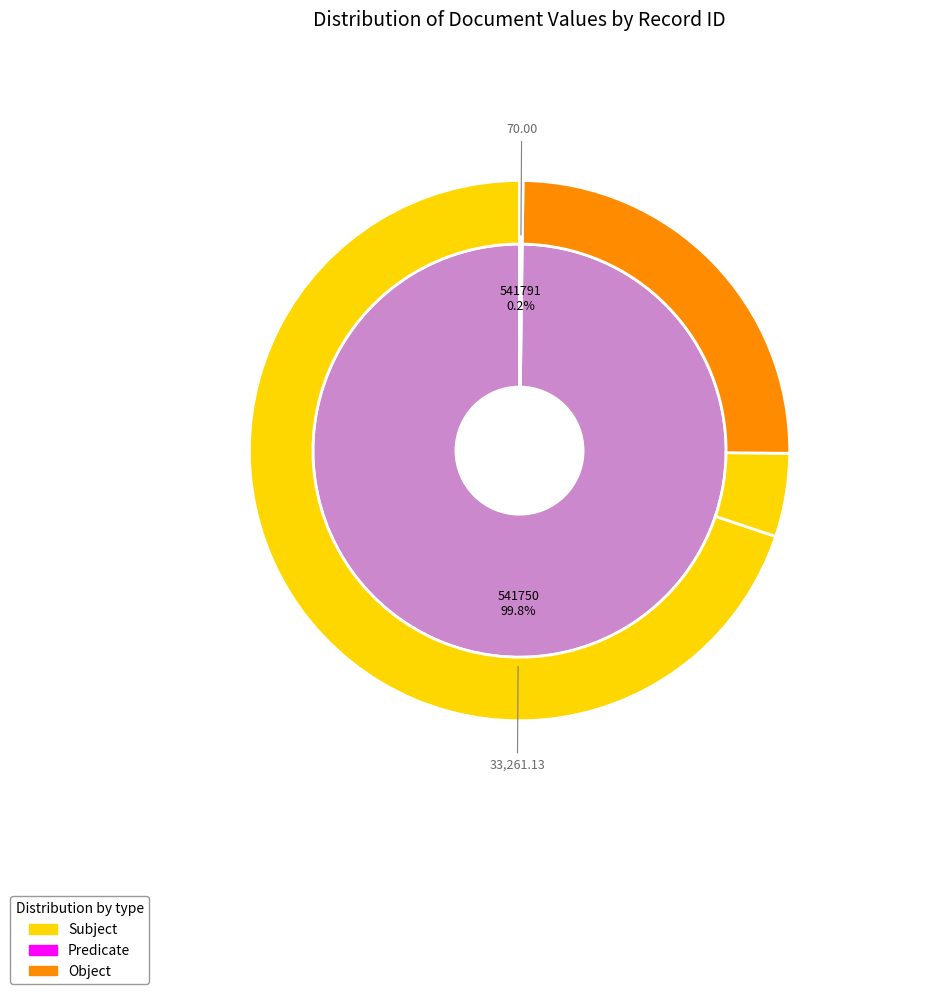

Count the number of slices in the pie.

2